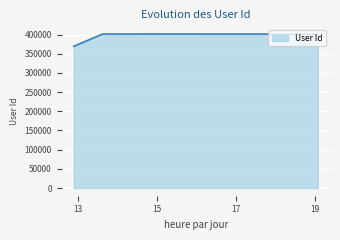

Count the number of categories in the chart.

6